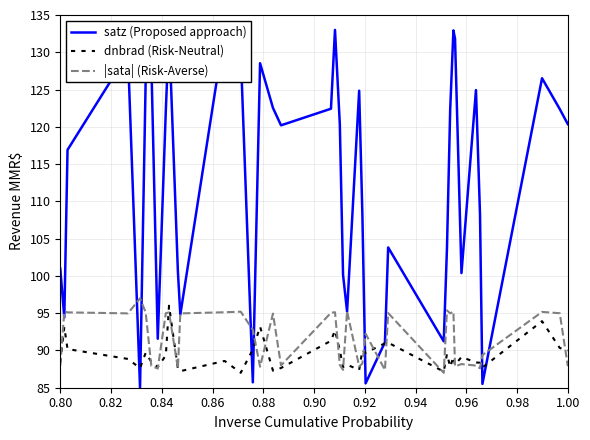

What is the sum of all satz (Proposed approach) values?

4499.3